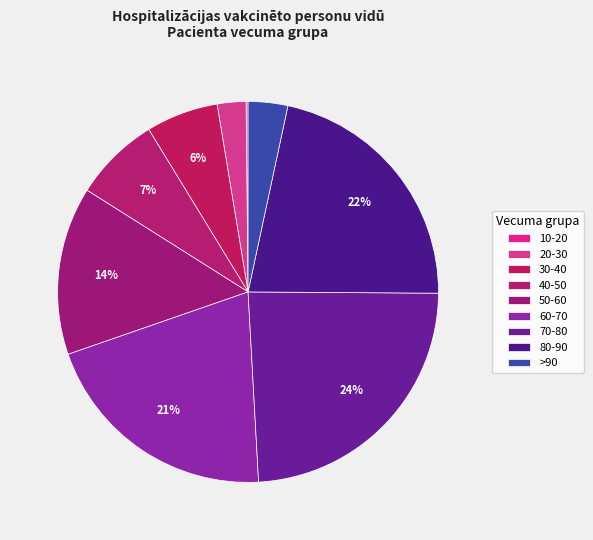

Which category has the biggest portion of the pie?

70-80